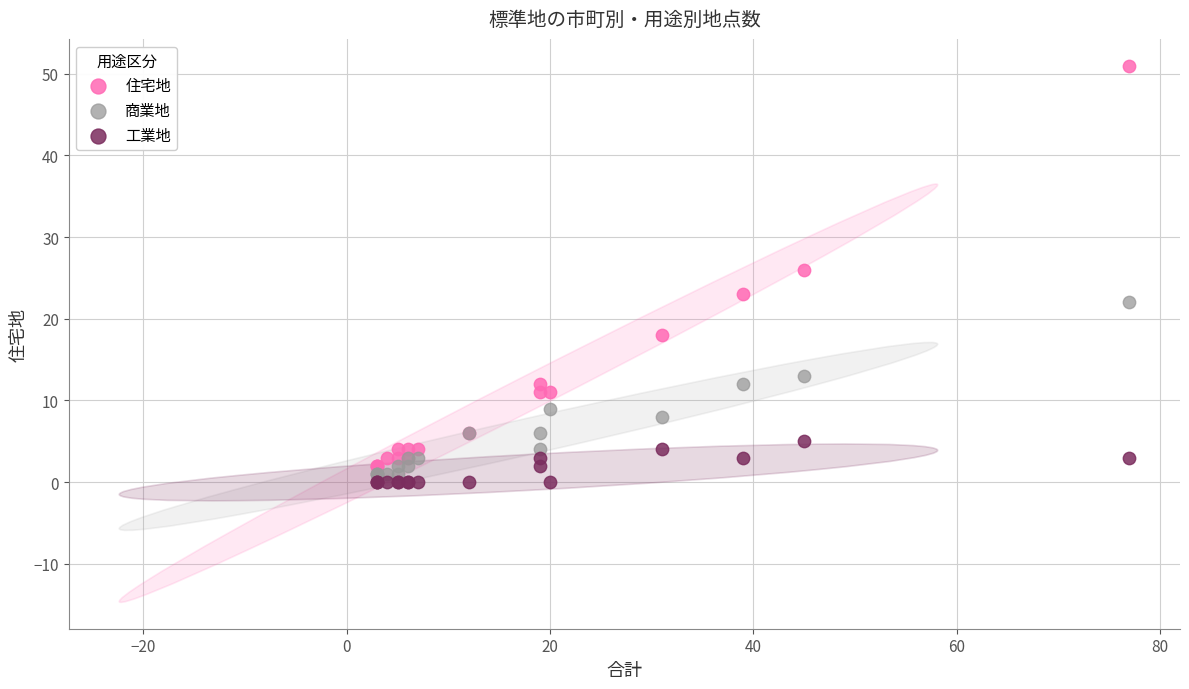

Across all series, what Y value is closest to 25?

26